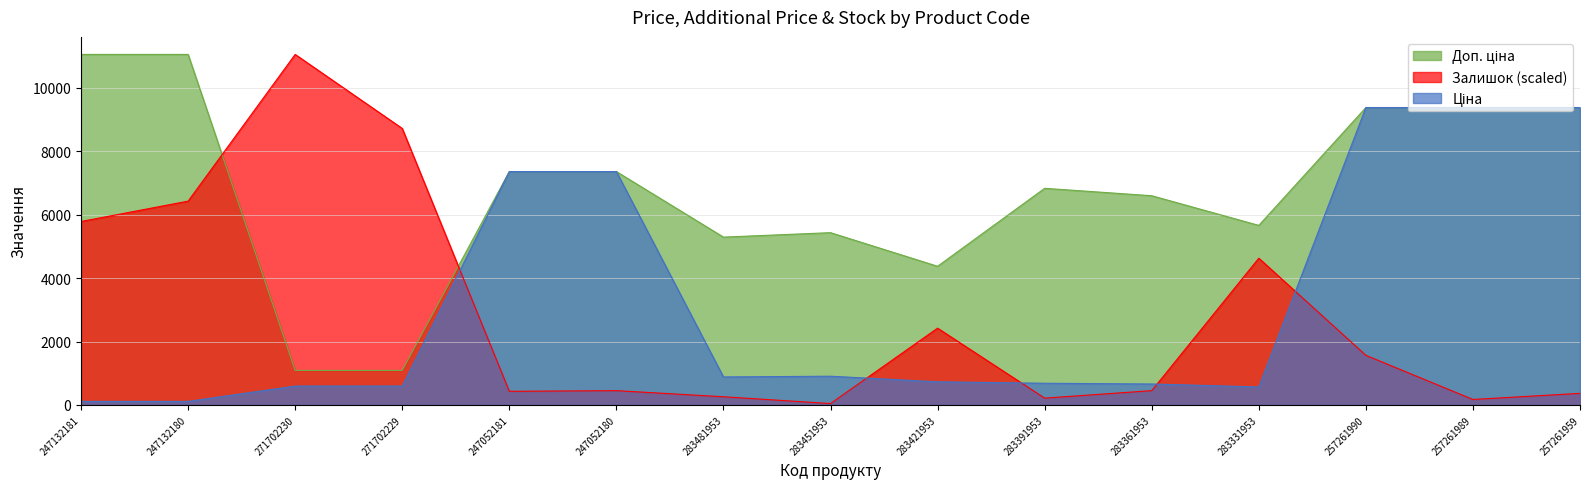

Is it true that Залишок equals 42.8 at 283451953?

True